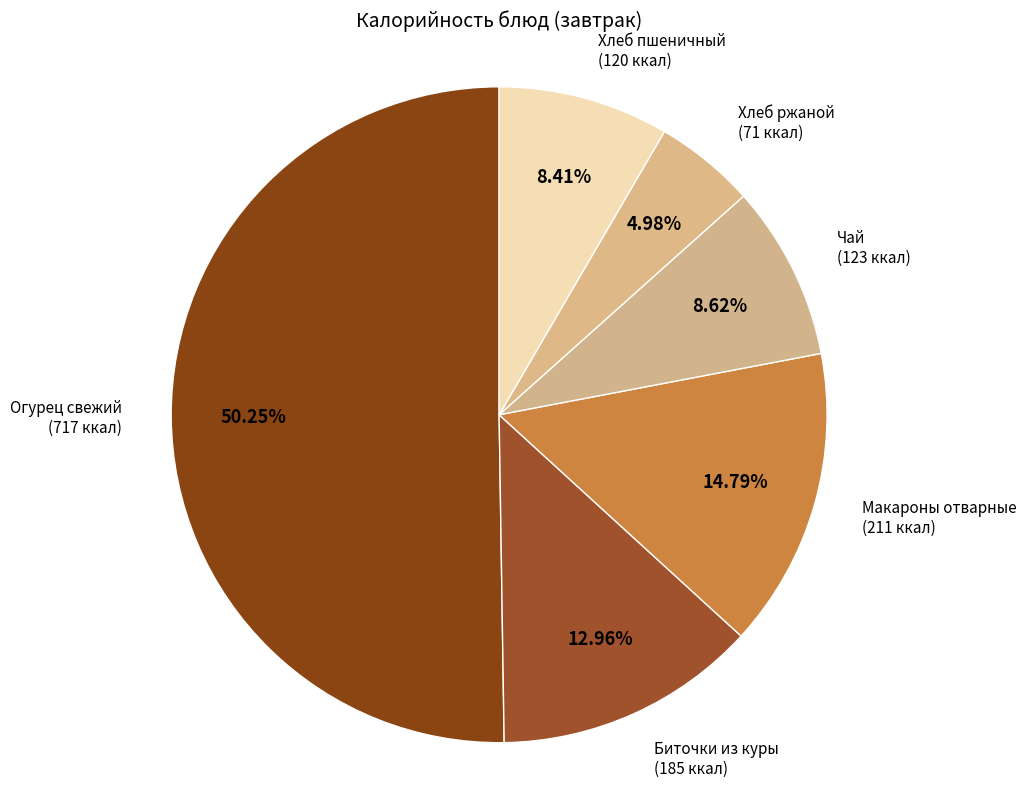

Approximately how many times larger is the value at Огурец свежий compared to Биточки из куры?

3.9